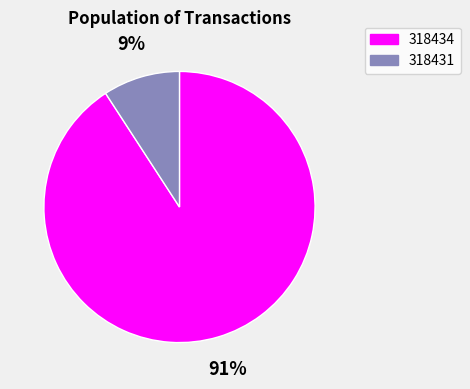

To the nearest percent, what is the difference between the 318434 and 318431 slice percentages?

82%